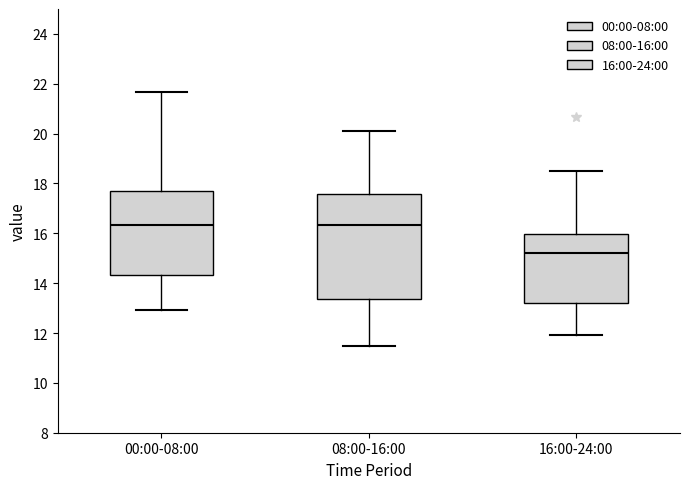

Reading left to right, read every box against the y-axis: the position of its median line, the range the box covers, and the ends of its whiskers. The values are not printed on the chart, so give them approximately, as read against the axis.

00:00-08:00: median 16.4, box 14.4 to 17.6, whiskers 13.0 to 21.6
08:00-16:00: median 16.4, box 13.4 to 17.6, whiskers 11.4 to 20.2
16:00-24:00: median 15.2, box 13.2 to 16.0, whiskers 12.0 to 18.6